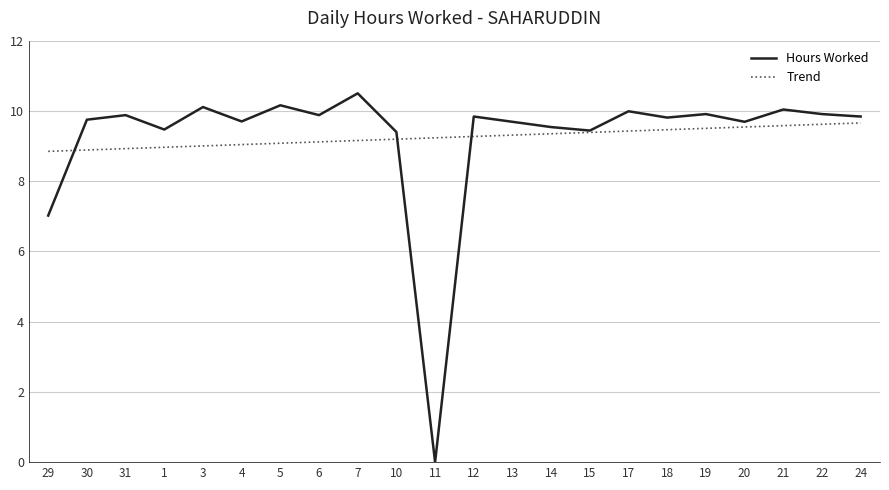

The Hours Worked series shows 9.9 at 6. True or false?

True